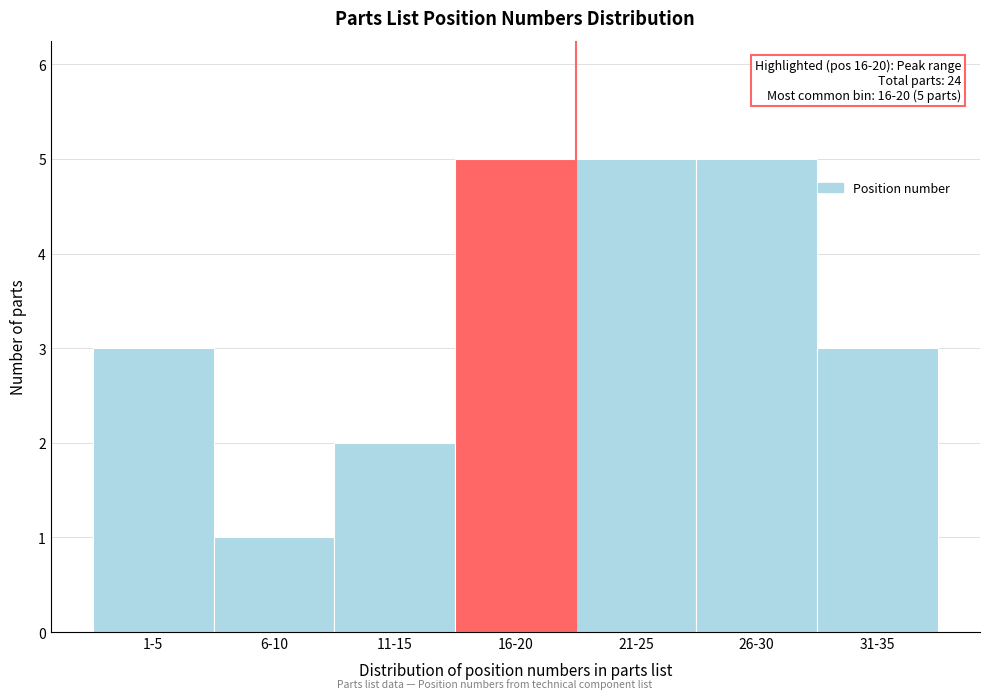

Reading left to right, what are all the values shown in this chart?

1-5=3	6-10=1	11-15=2	16-20=5	21-25=5	26-30=5	31-35=3